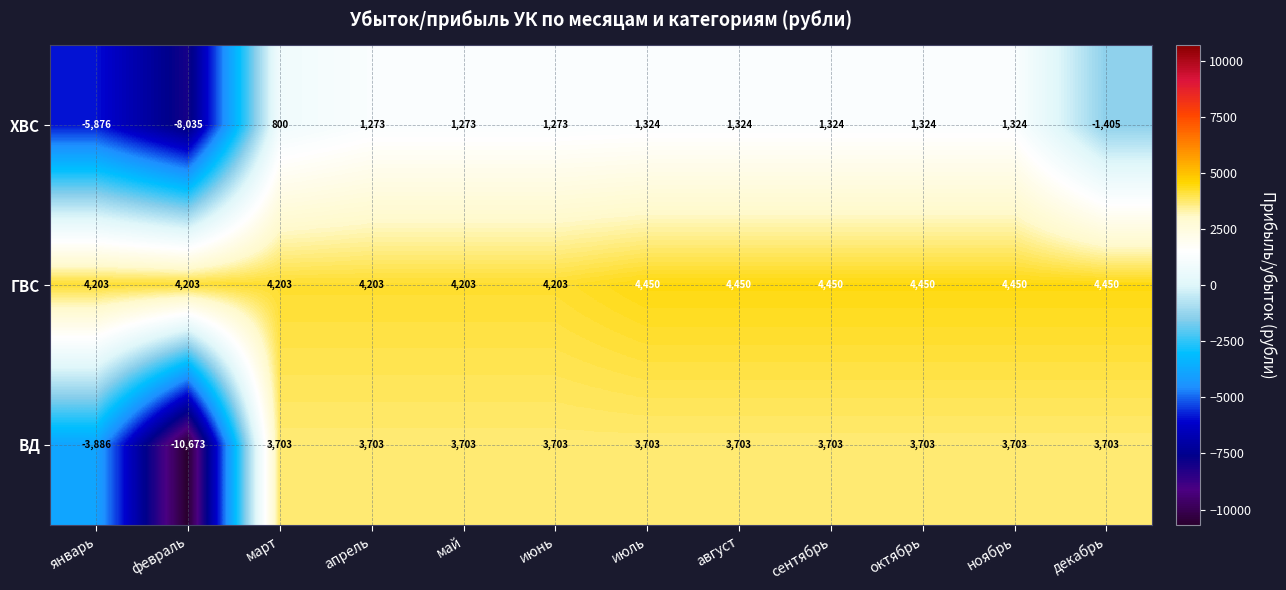

What is the approximate value of ХВС at февраль, to the nearest 50?

-8050